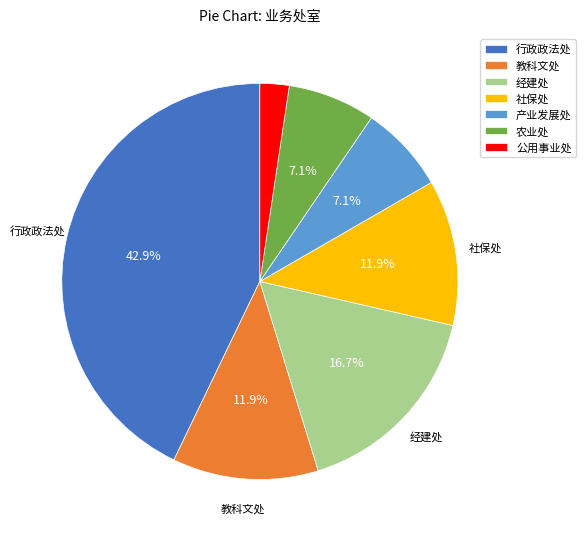

Which slice is the smallest?

公用事业处